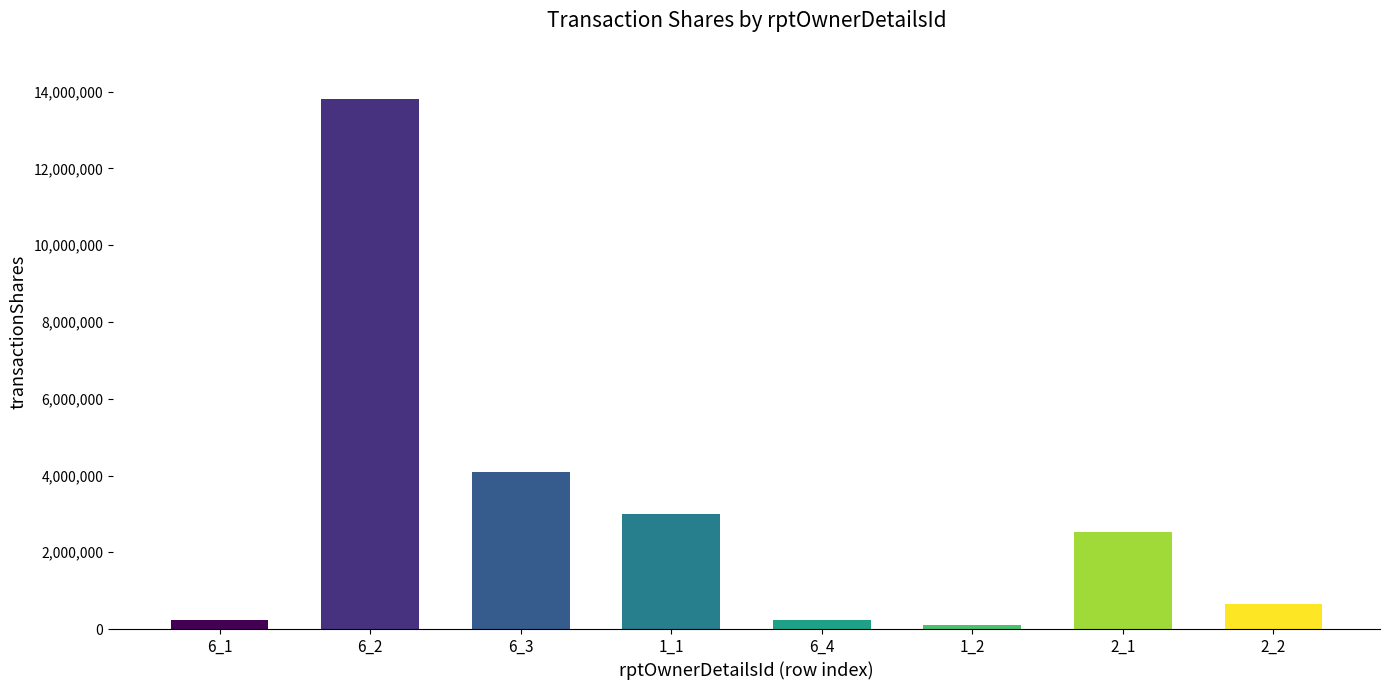

How many bars are there in total?

8